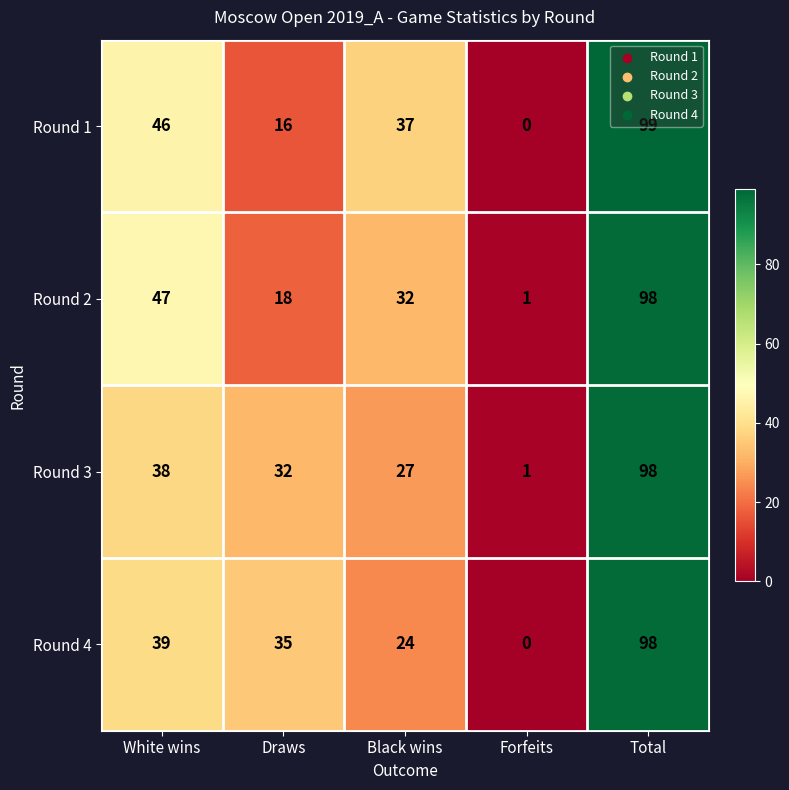

Is the value of Round 3 at Draws greater than the value of Round 4 at Forfeits?

Yes